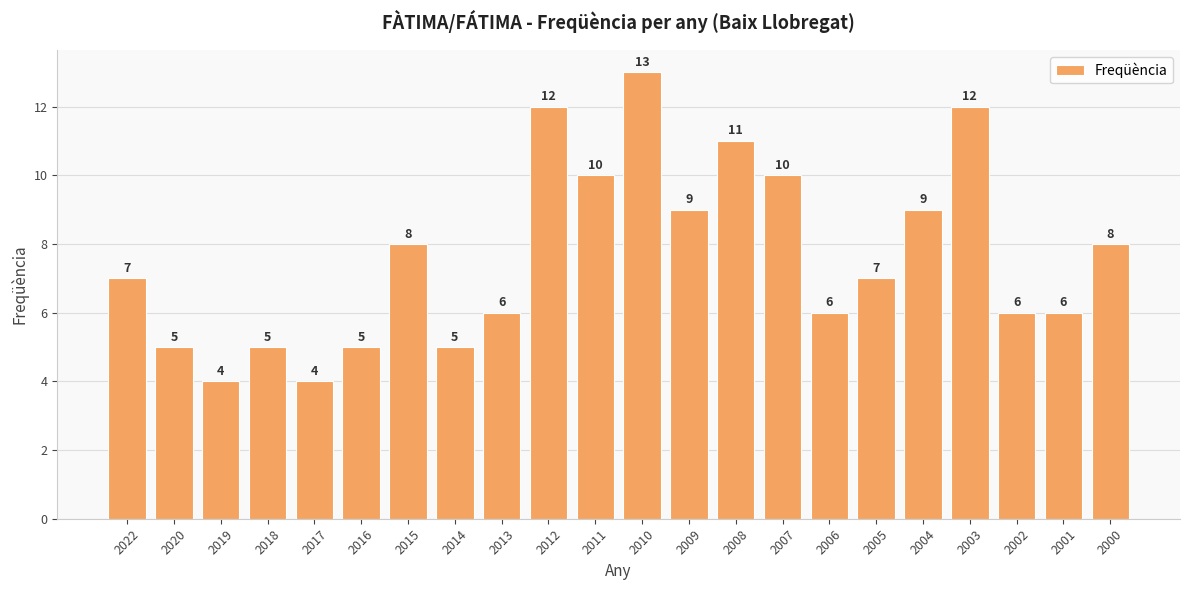

Between 2007 and 2019, which is larger?

2007